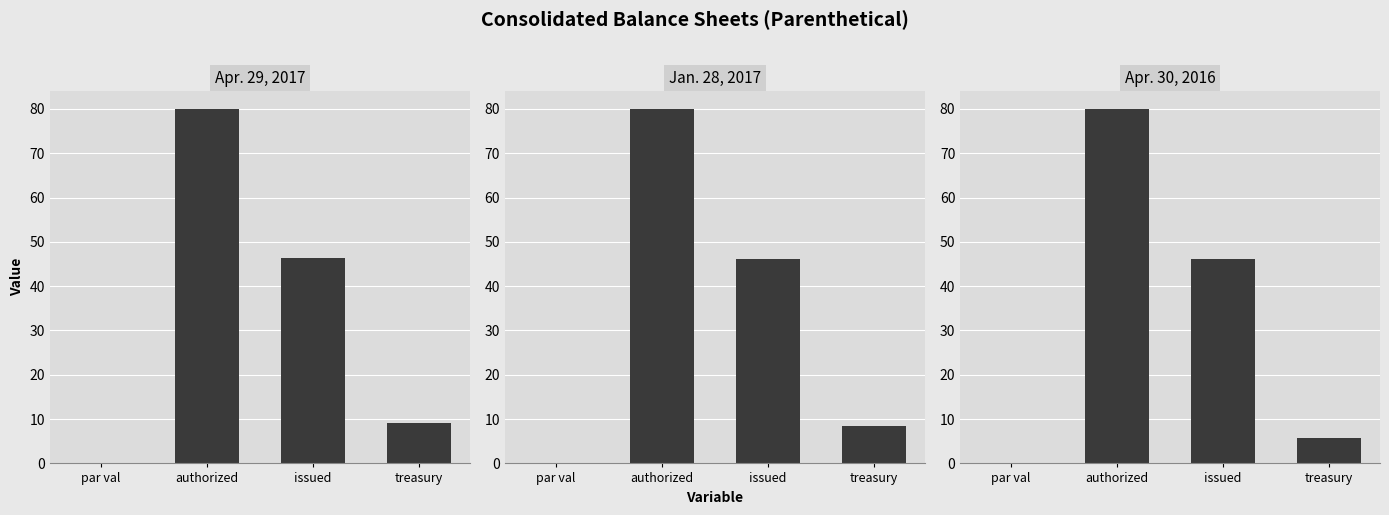

How many data points in Apr. 29, 2017 are less than 46?

2